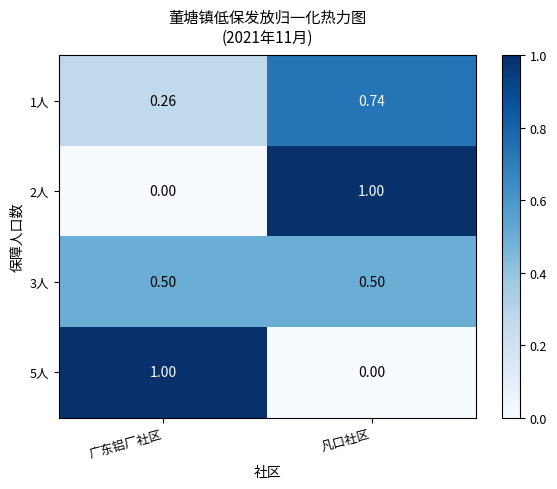

At which label is 5人 closest to 0?

凡口社区